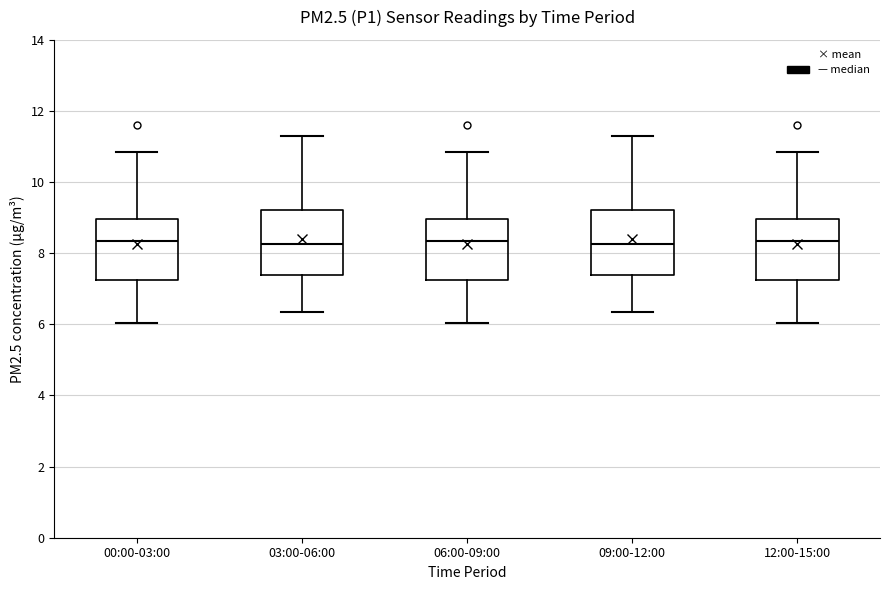

Where is the lower edge of the box for 12:00-15:00 on the y-axis? The values are not printed on the chart, so give them approximately, as read against the axis.

7.2